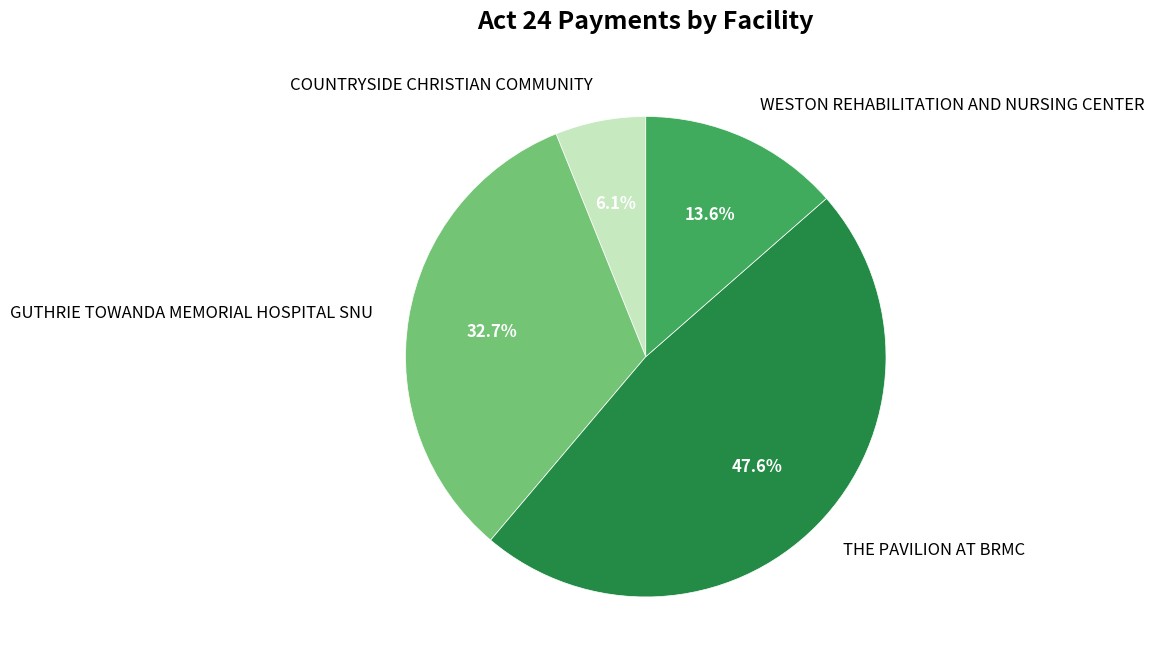

To the nearest percent, what is the average slice percentage?

25%